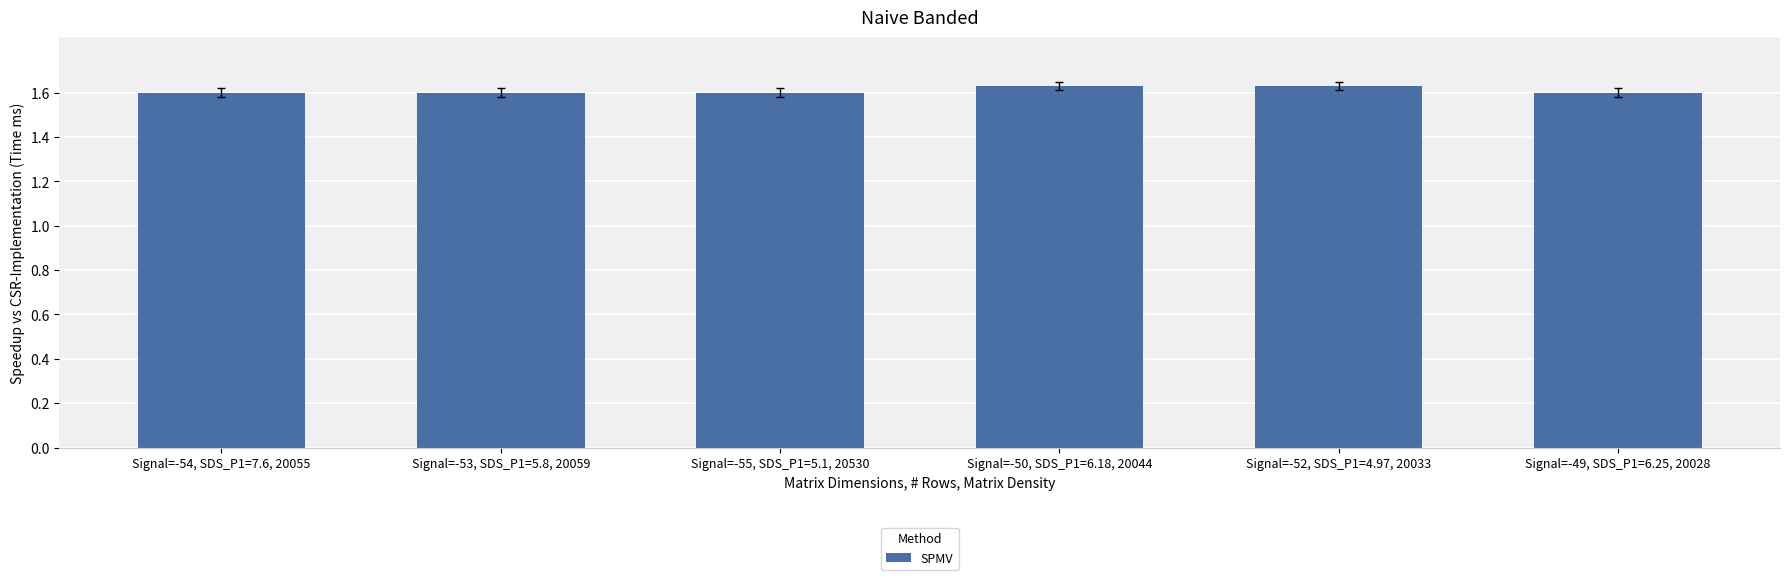

What is the sum of the values at Signal=-50, SDS_P1=6.18, 20044 and Signal=-53, SDS_P1=5.8, 20059?

3.2